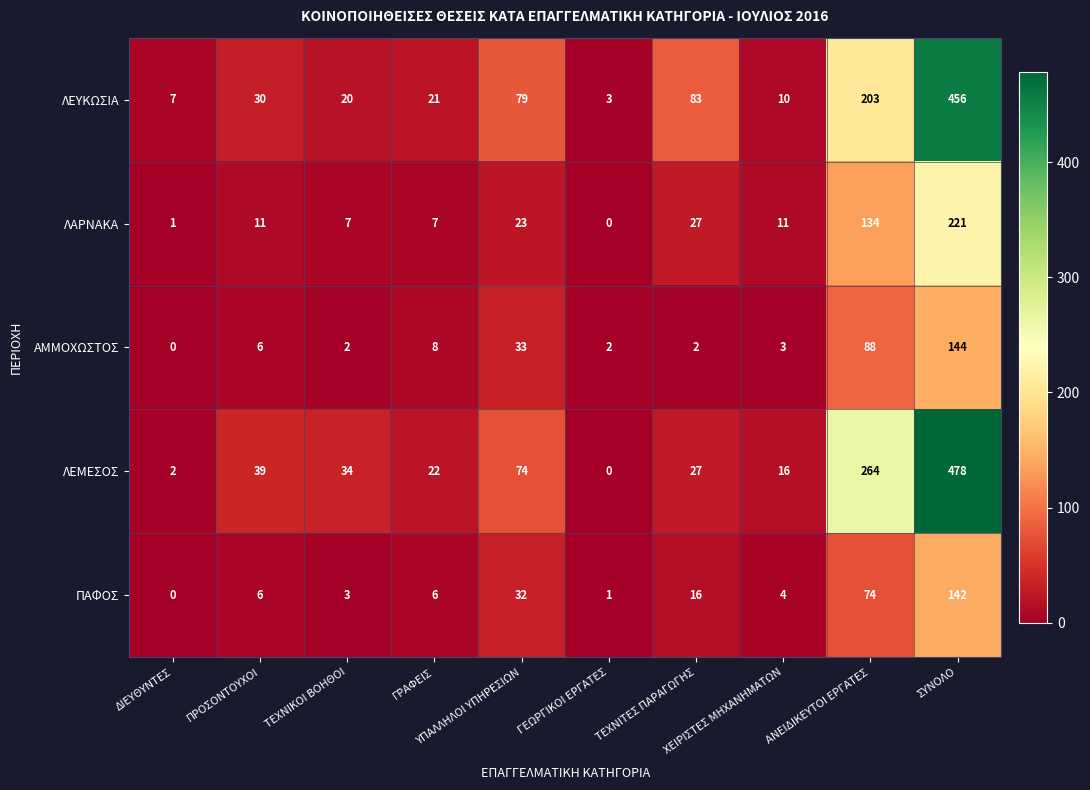

What is the highest value of the ΛΕΥΚΩΣΙΑ series?

456